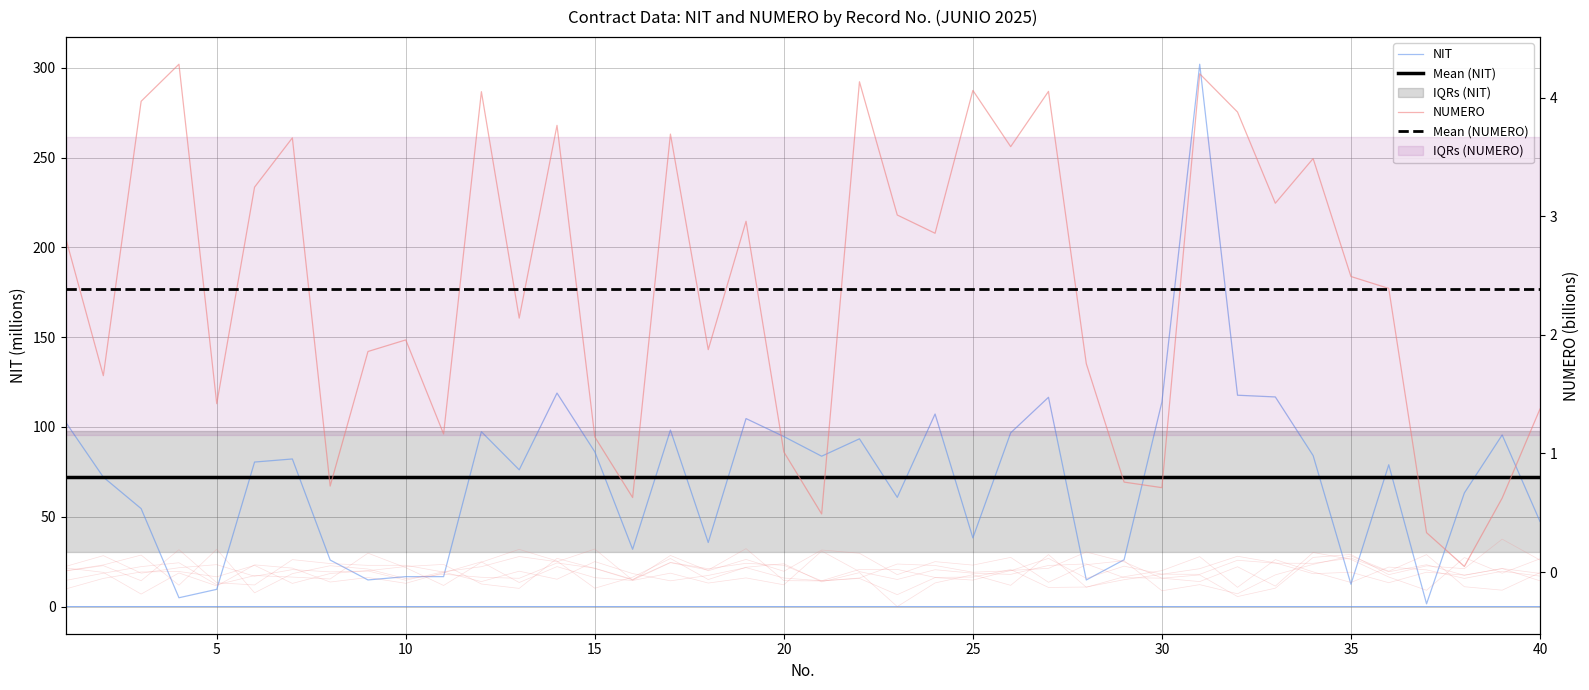

True or false: NUMERO and NIT cross at least once.

False